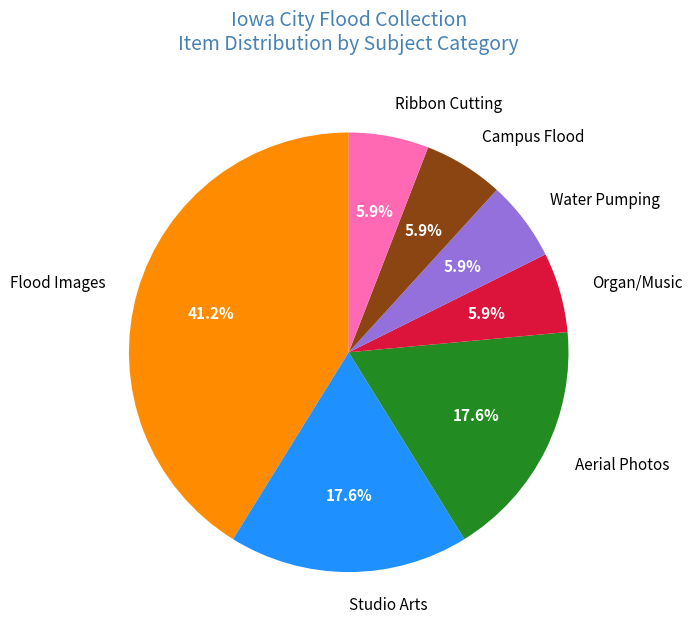

What is the largest slice in the pie chart?

Flood Images